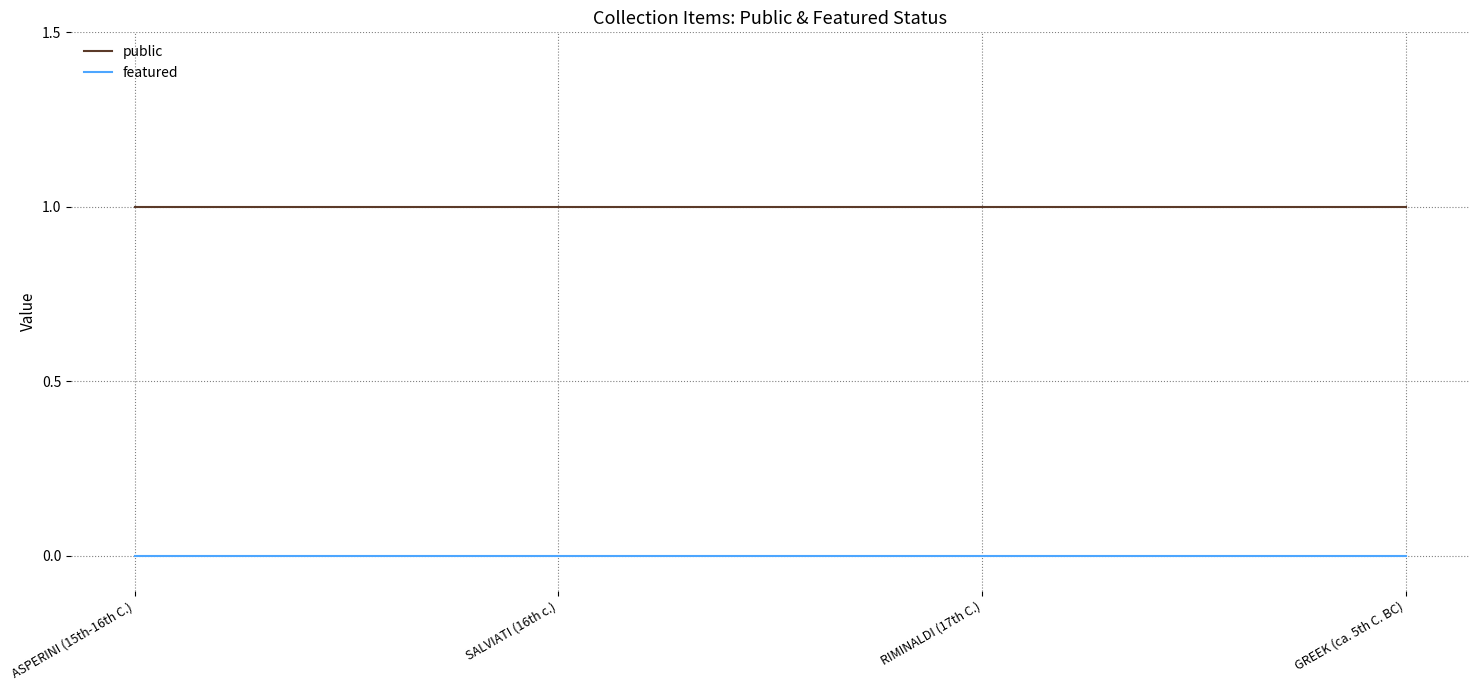

Is the value of public at SALVIATI (16th c.) greater than the value of featured at SALVIATI (16th c.)?

Yes